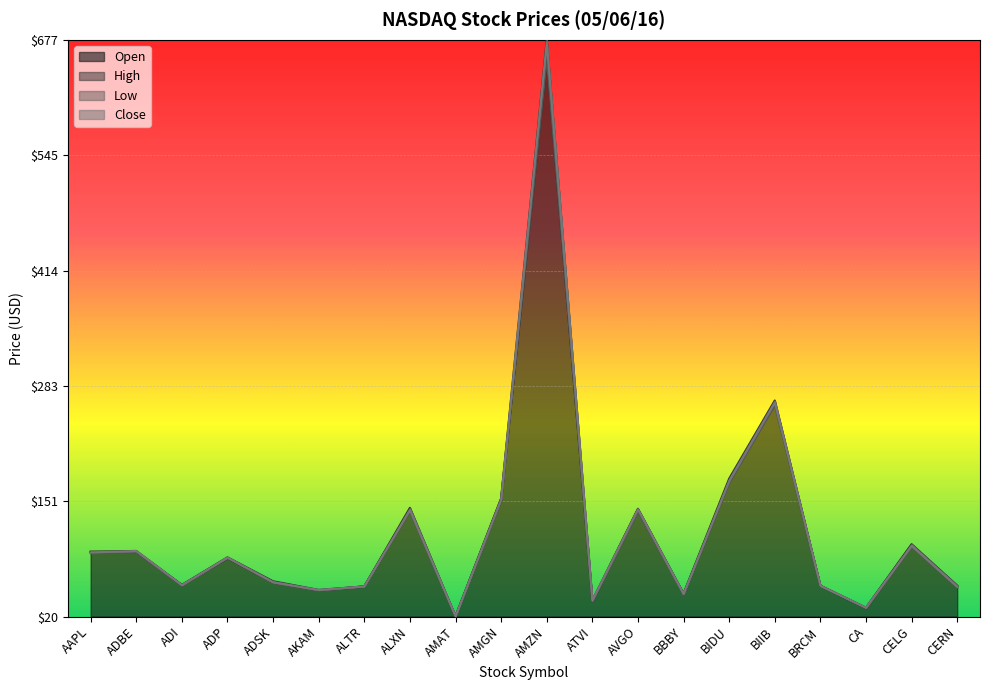

The High series shows 0.2 at BIDU. True or false?

True